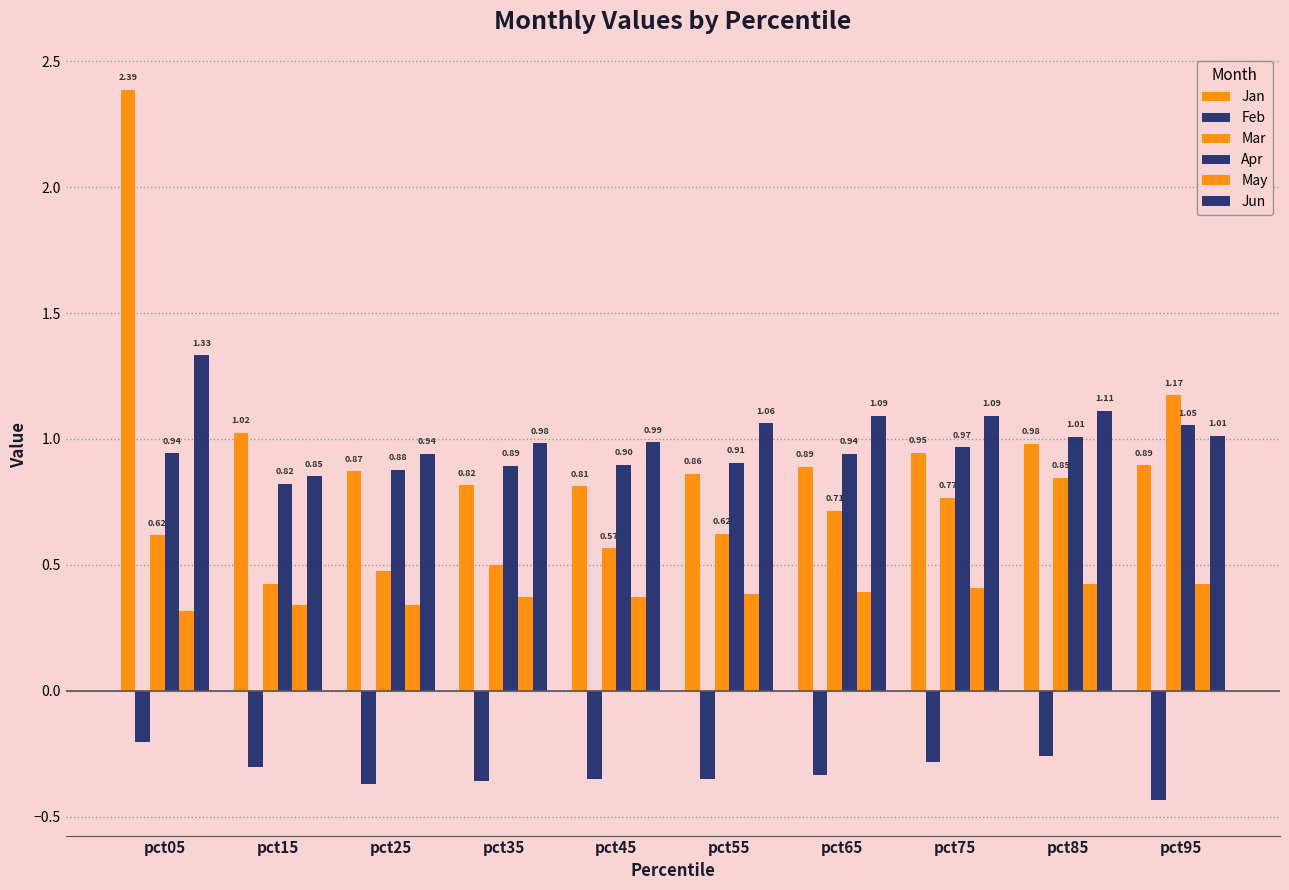

What is the value of the Feb bar at the 9th from the left?

-0.3